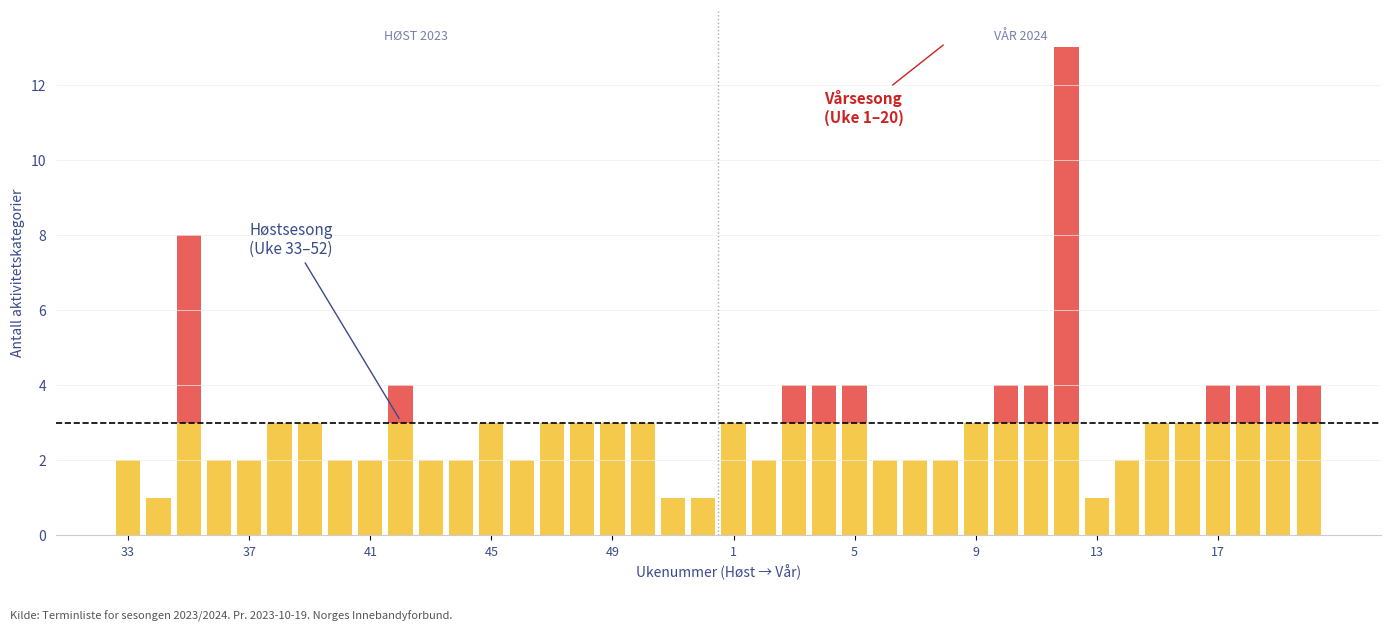

How many distinct data groups are displayed?

2